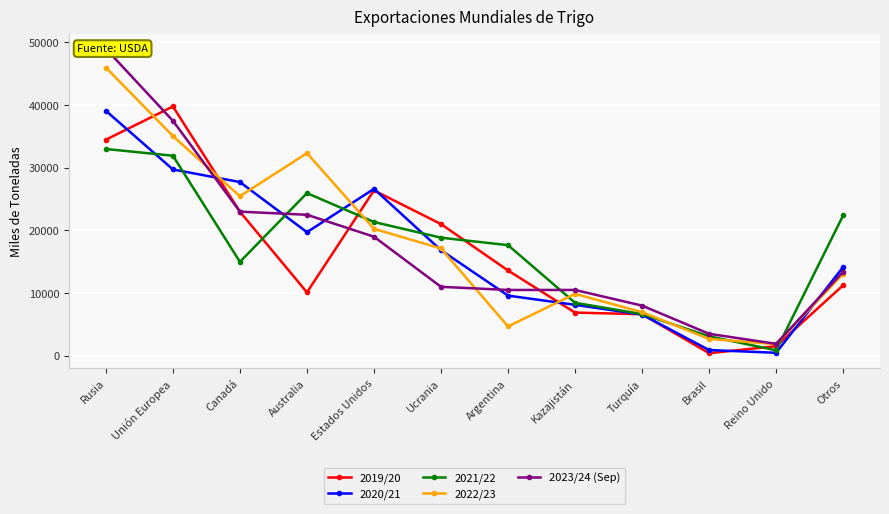

What is the sum of the 2020/21 values at Turquía and Otros?

20739